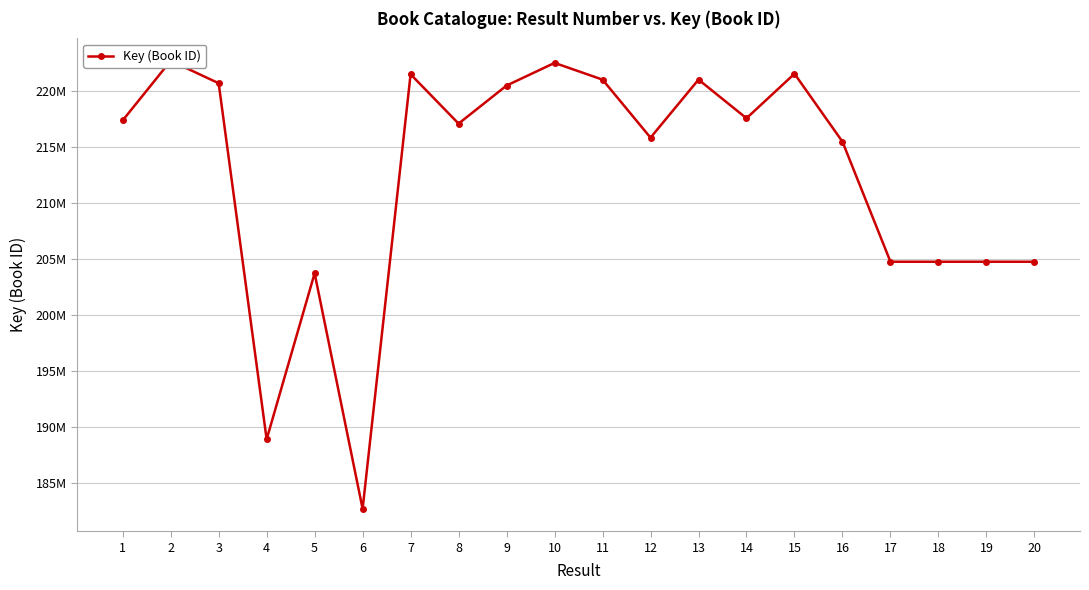

Does the chart display data point markers on the line(s)?

Yes